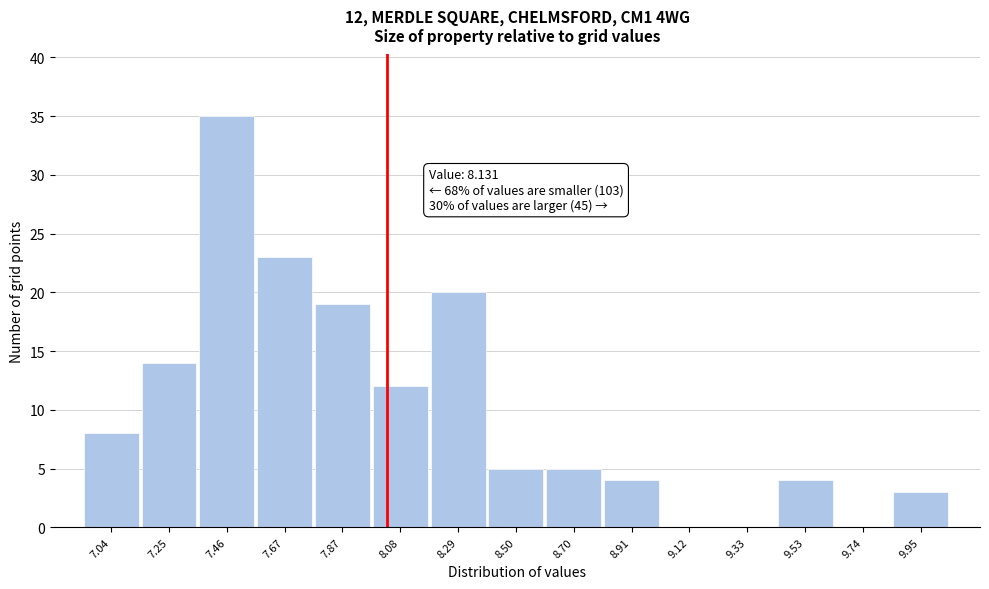

Reading left to right, transcribe all the data shown in this chart.

7.04=8	7.25=14	7.46=35	7.67=23	7.87=19	8.08=12	8.29=20	8.50=5	8.70=5	8.91=4	9.12=0	9.33=0	9.53=4	9.74=0	9.95=3